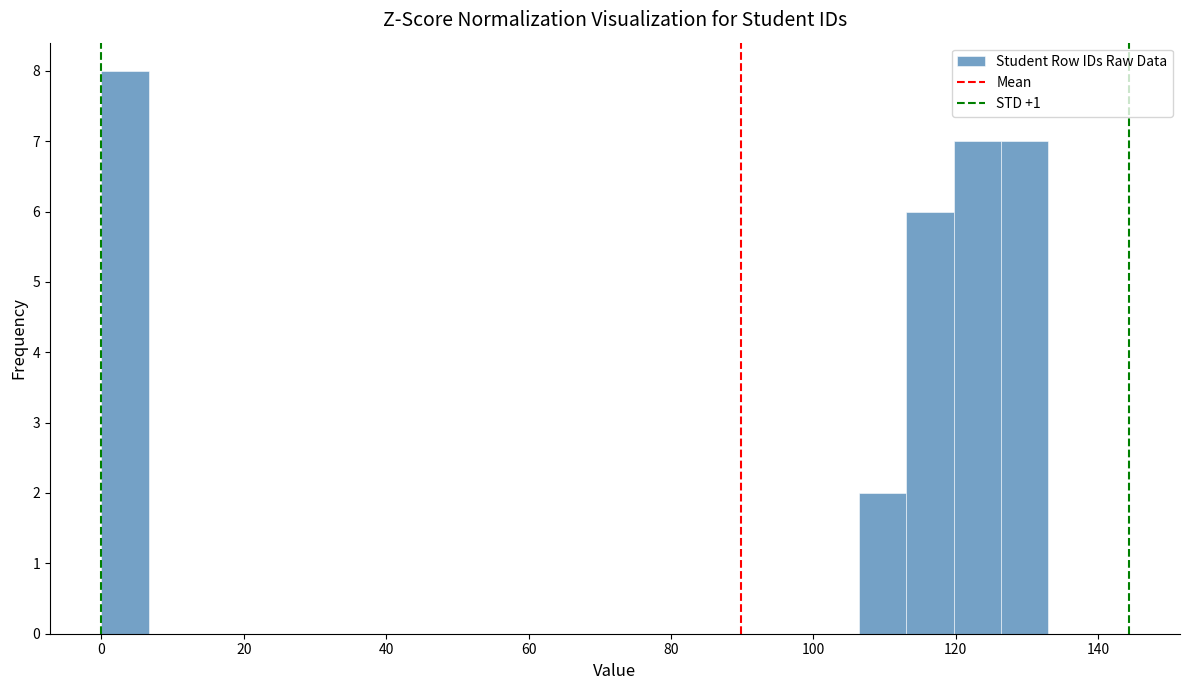

Read against the x-axis, roughly where is the centre of the tallest bar?

4